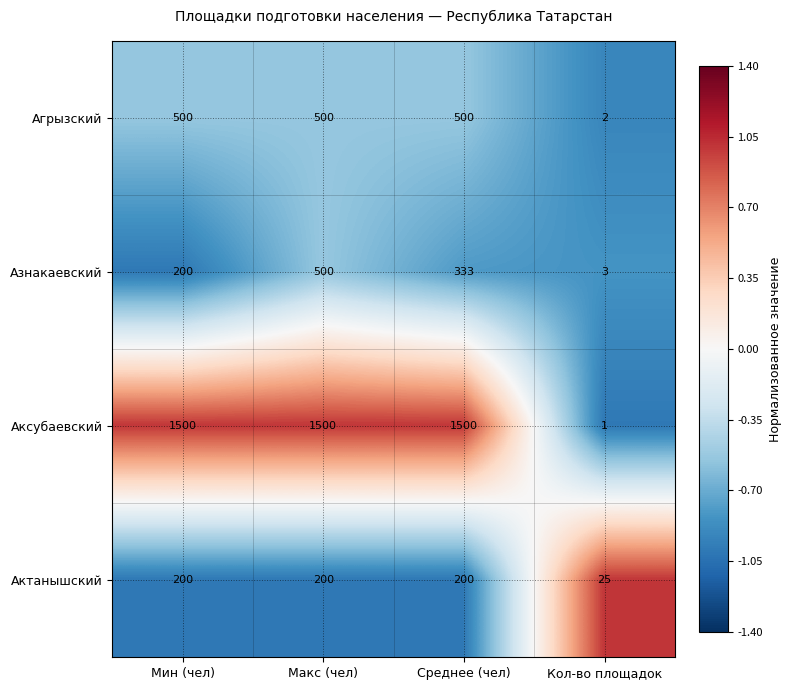

At which label does Агрызский reach its minimum?

Кол-во площадок